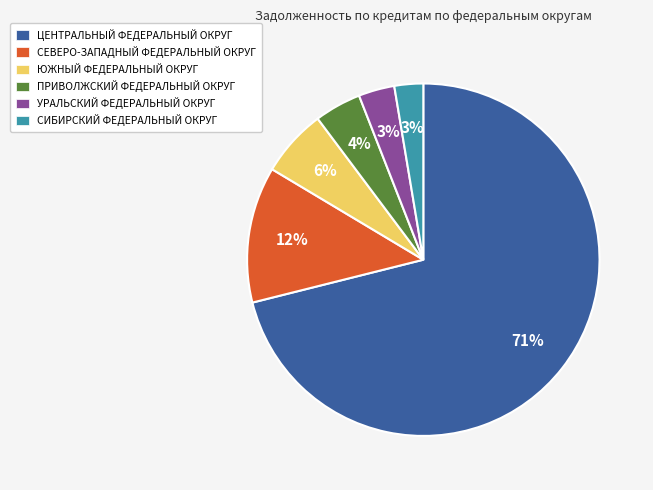

The ЮЖНЫЙ ФЕДЕРАЛЬНЫЙ ОКРУГ slice represents 6% of the pie. True or false?

True